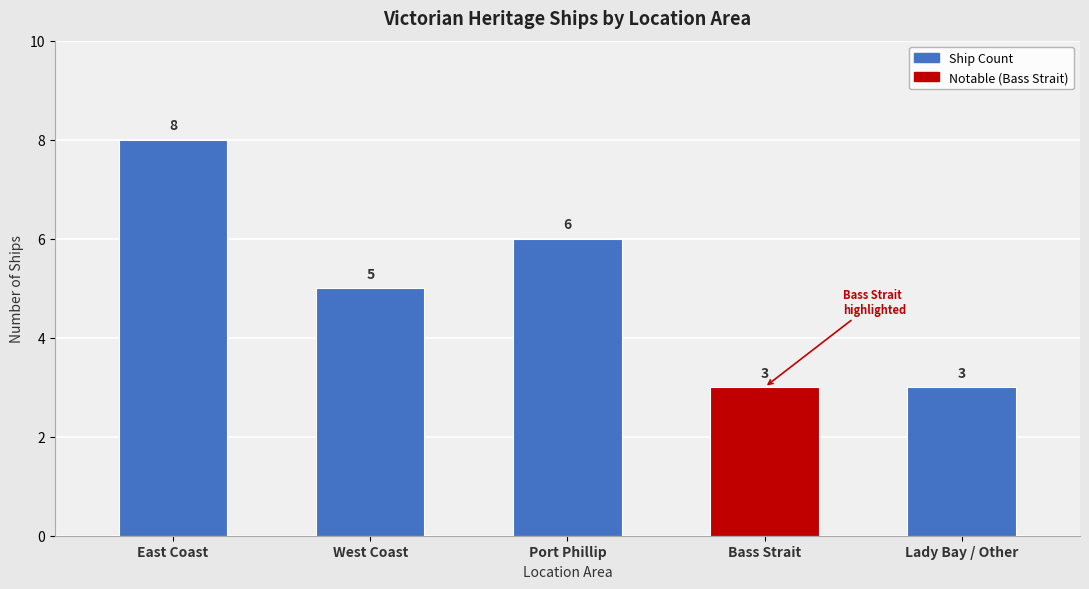

Reading left to right, extract all data points from this chart.

East Coast=8	West Coast=5	Port Phillip=6	Bass Strait=3	Lady Bay / Other=3